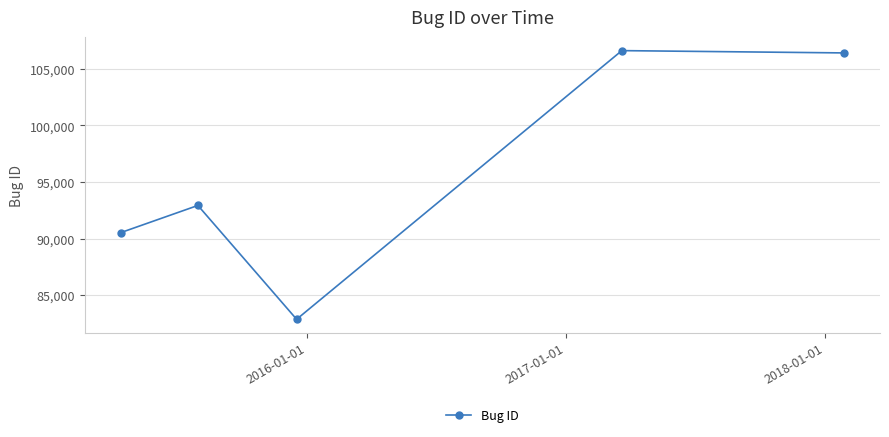

What is the value of the 3rd point from the left?

82870